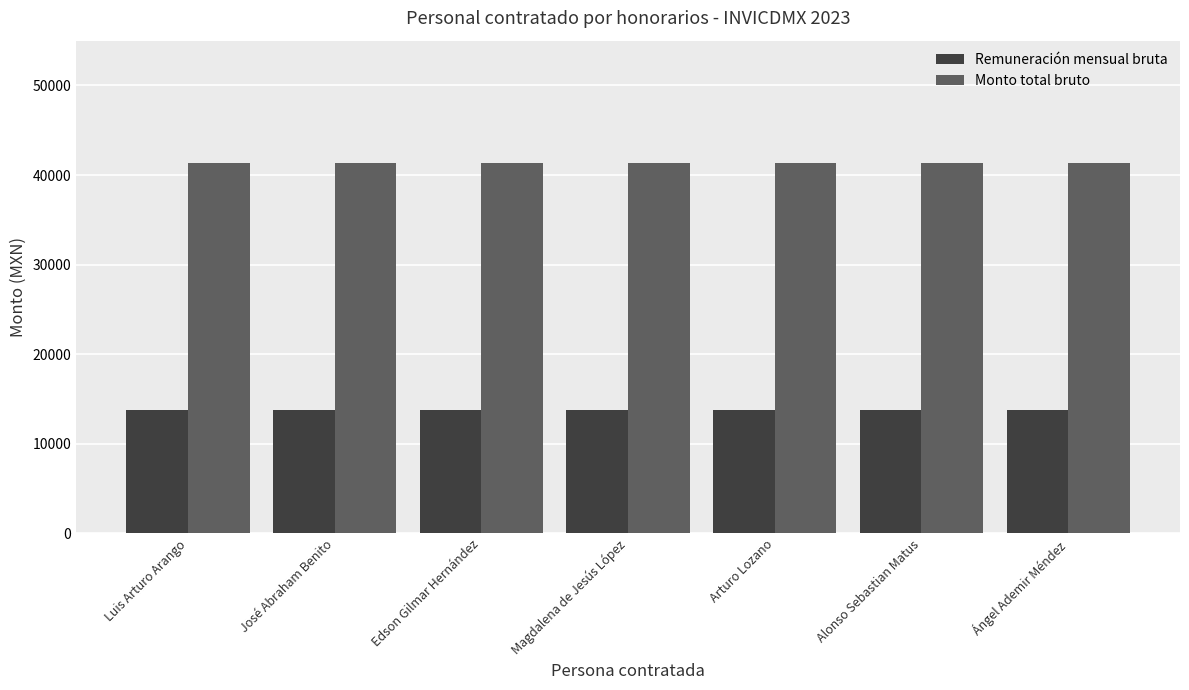

At Arturo Lozano, list the series in order from smallest to largest.

Remuneración mensual bruta, Monto total bruto